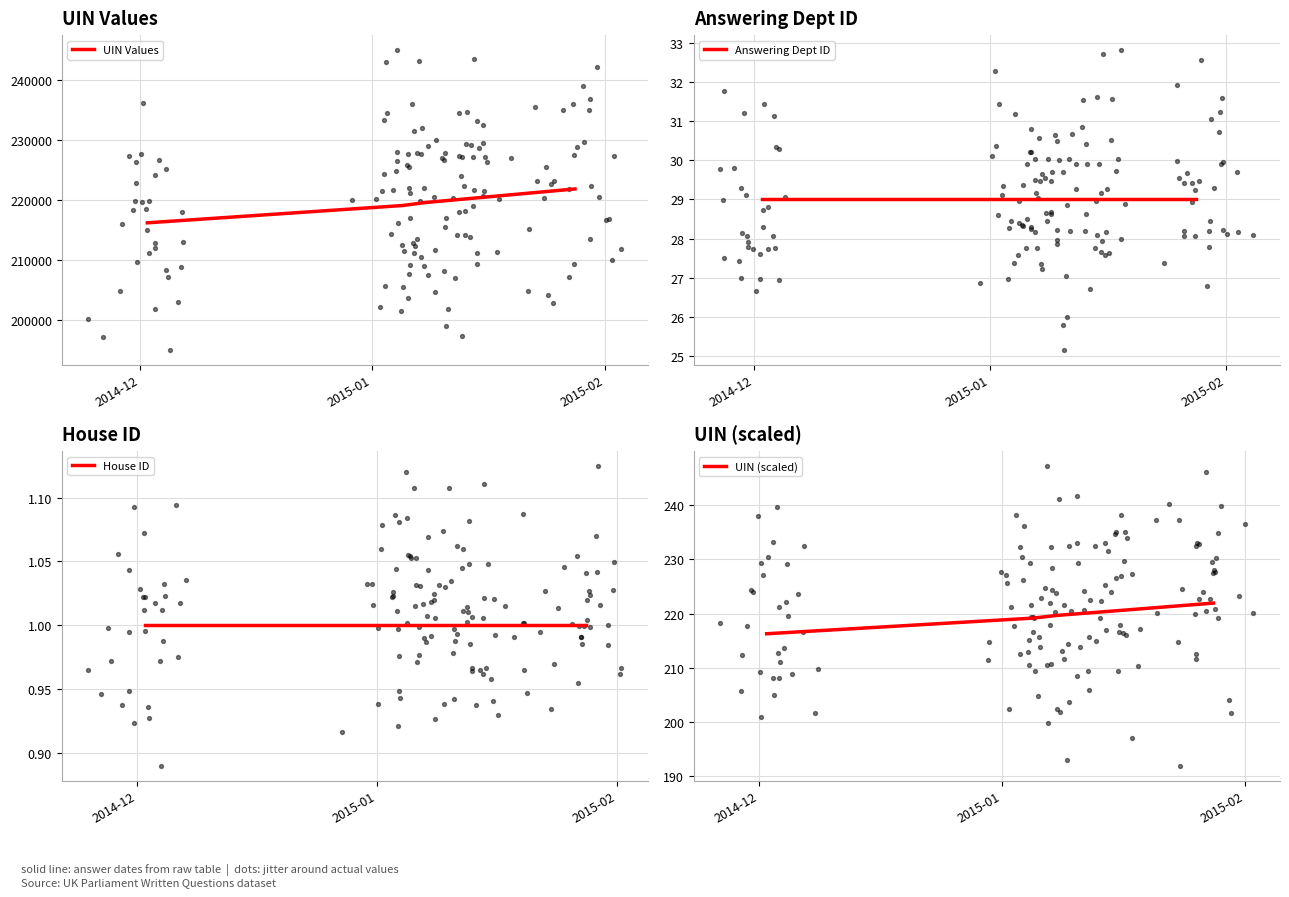

At how many categories does at least one series exceed 180142?

5